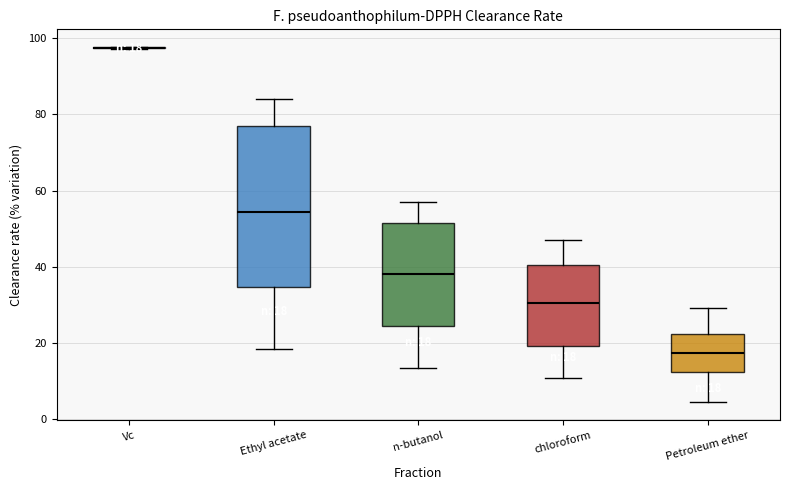

Comparing the boxes themselves (not the whiskers), which one is the tallest?

Ethyl acetate